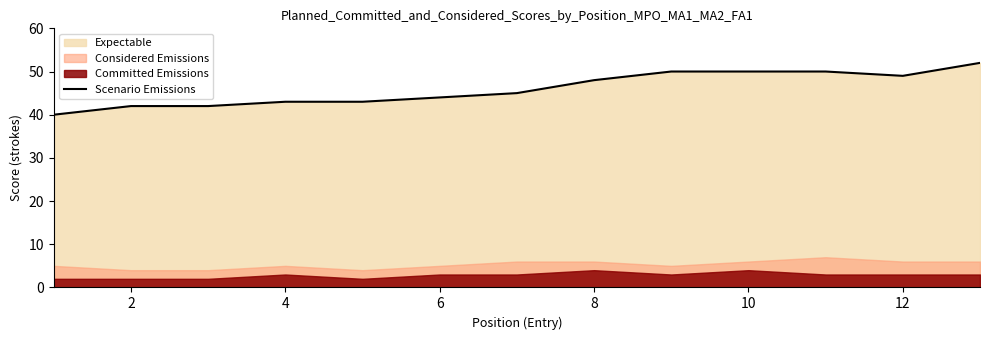

True or false: Scenario Emissions has a value of 50 at 10.

True